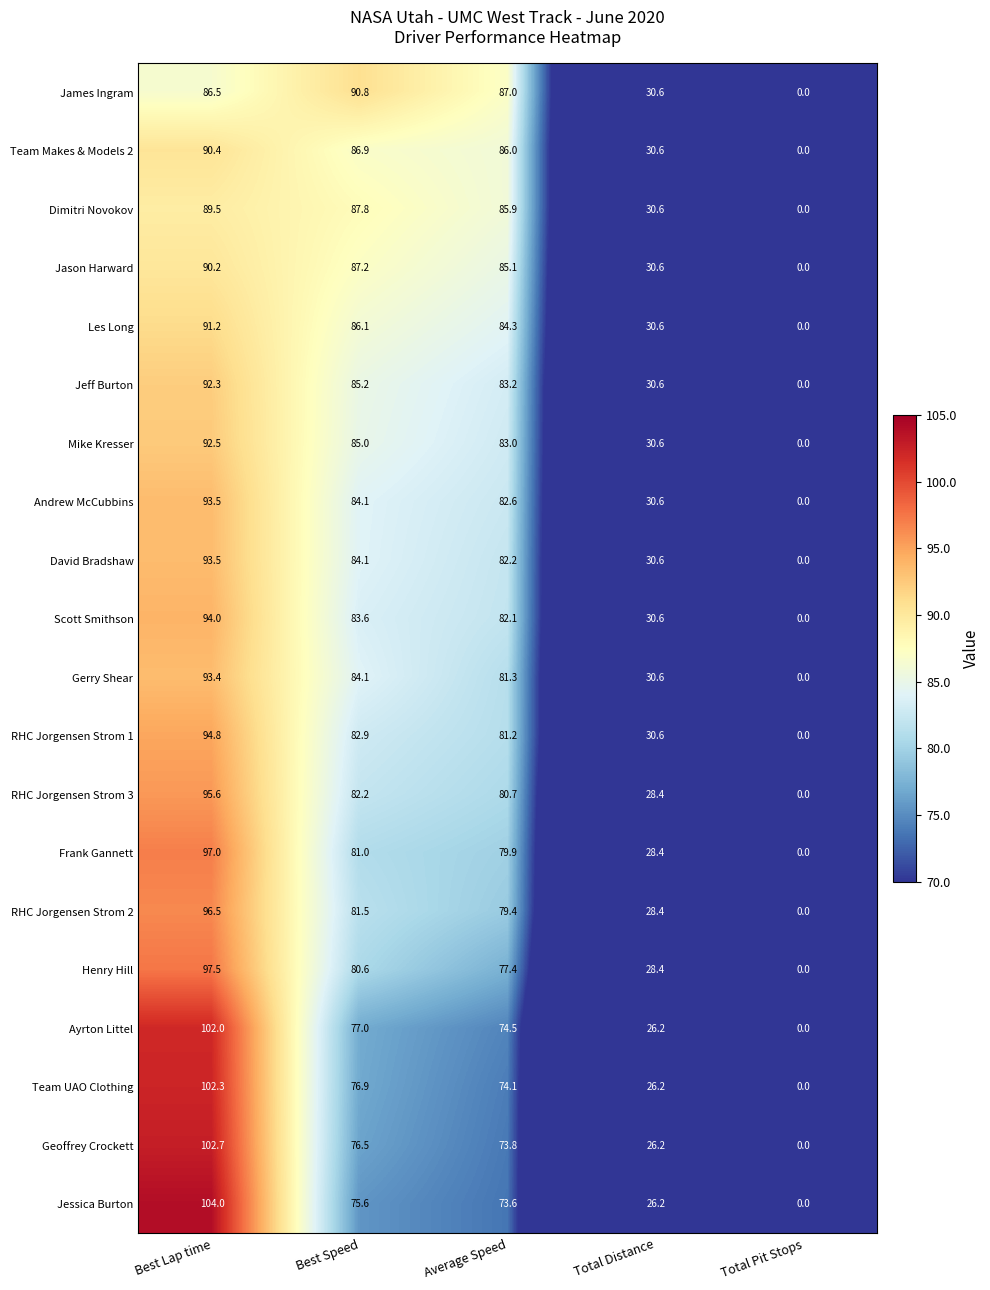

Count the number of data series in this chart.

20